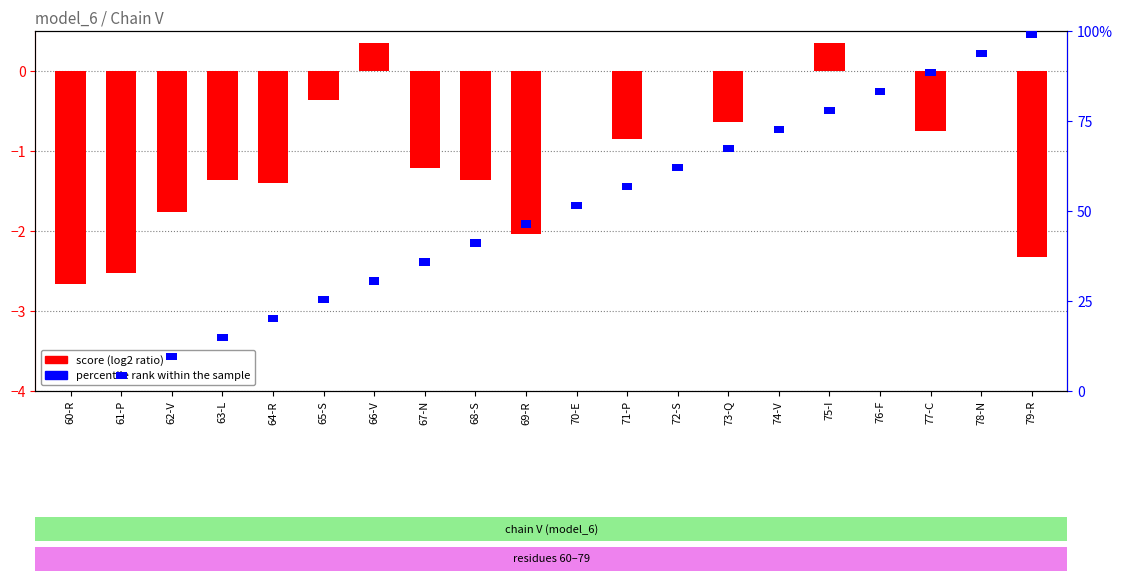

Does the chart contain any negative values?

Yes